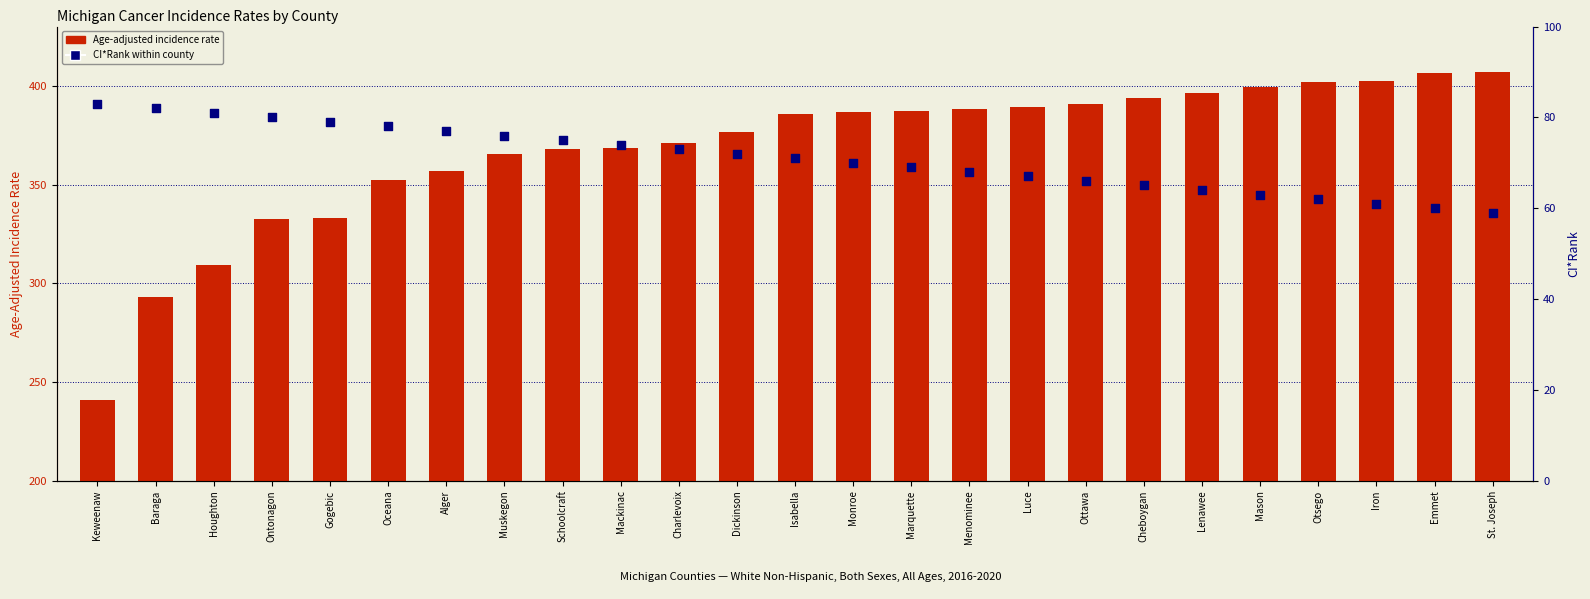

Which series contains the lowest Y value?

CI*Rank within the county